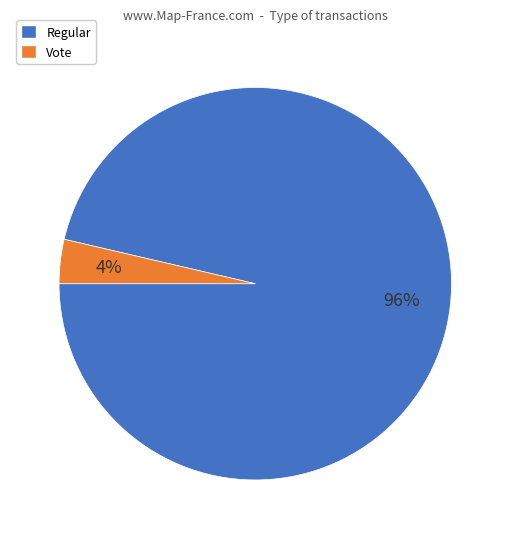

The Regular slice represents 96% of the pie. True or false?

True